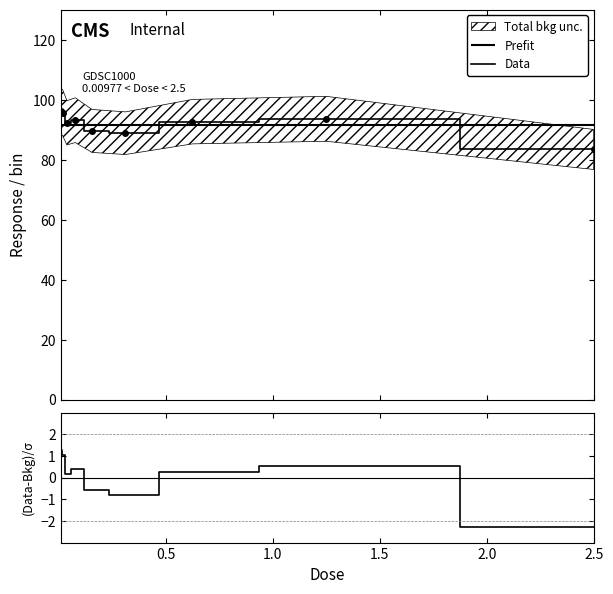

What is the lowest value of the Data series?

83.6